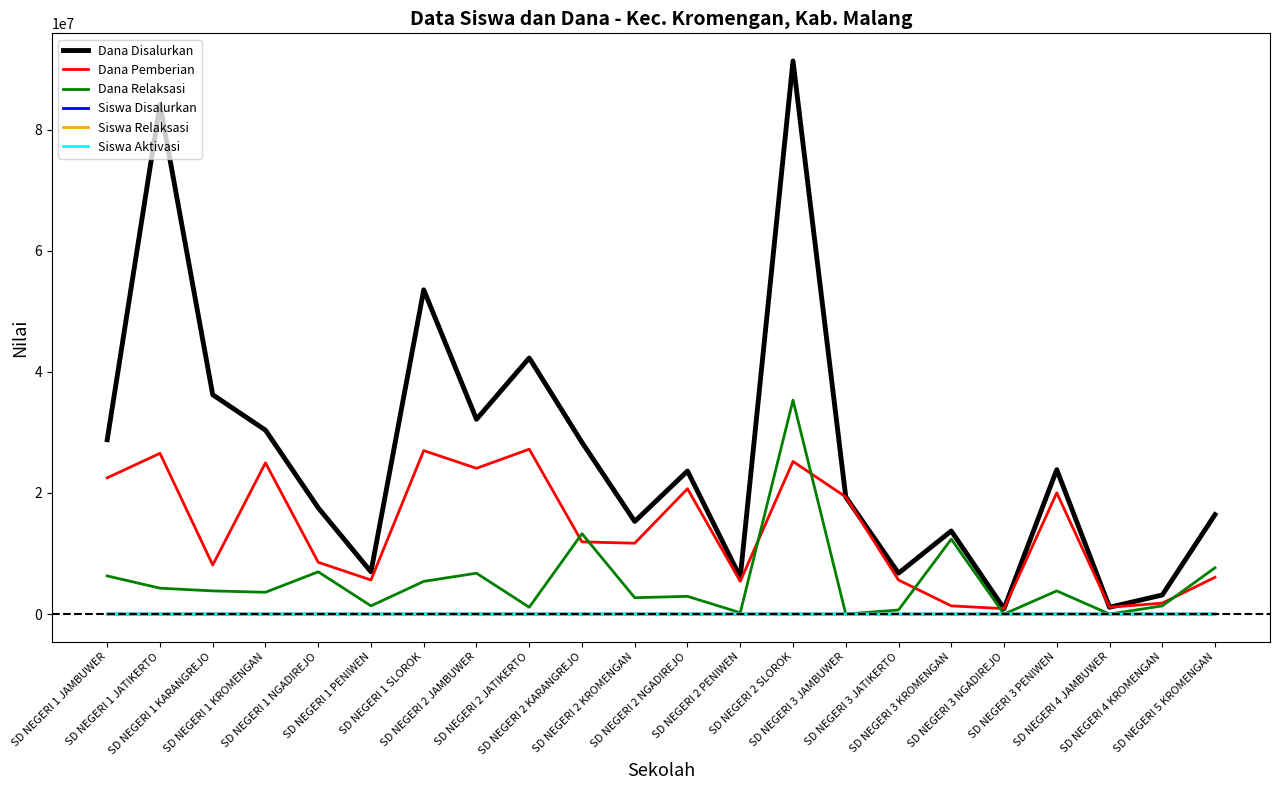

True or false: Siswa Aktivasi and Siswa Disalurkan intersect in this chart.

False